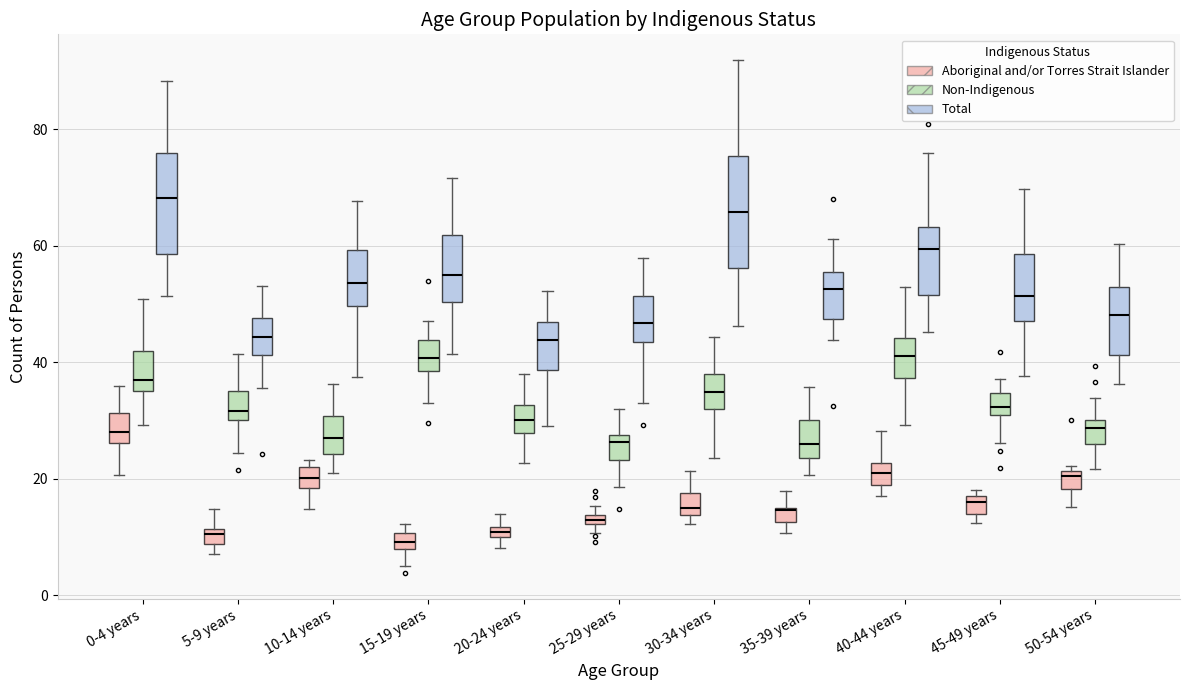

Where does the upper whisker of the box for 0-4 years (Non-Indigenous) end on the y-axis? The values are not printed on the chart, so give them approximately, as read against the axis.

50